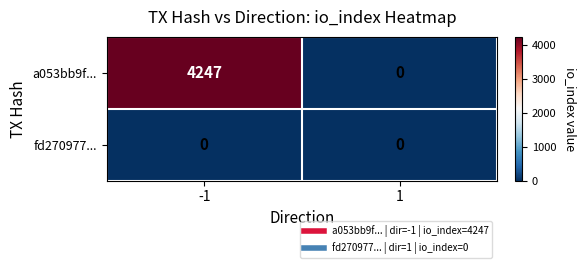

What is the sum of all a053bb9f... values?

4247